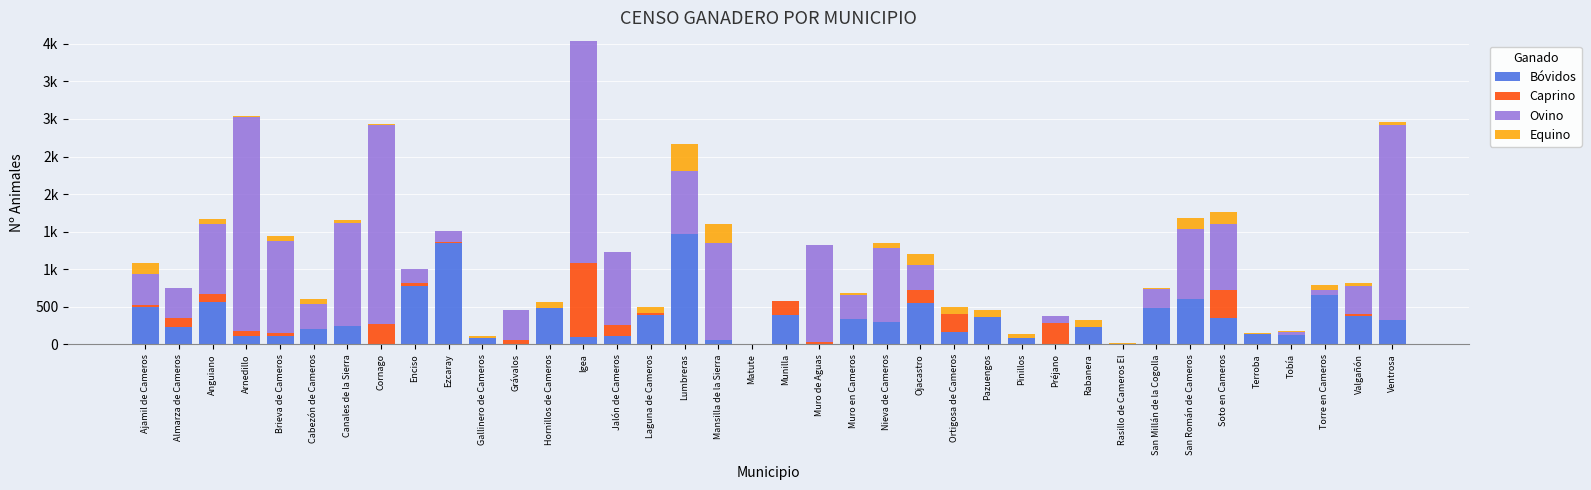

What is the average value of the Ovino series?

662